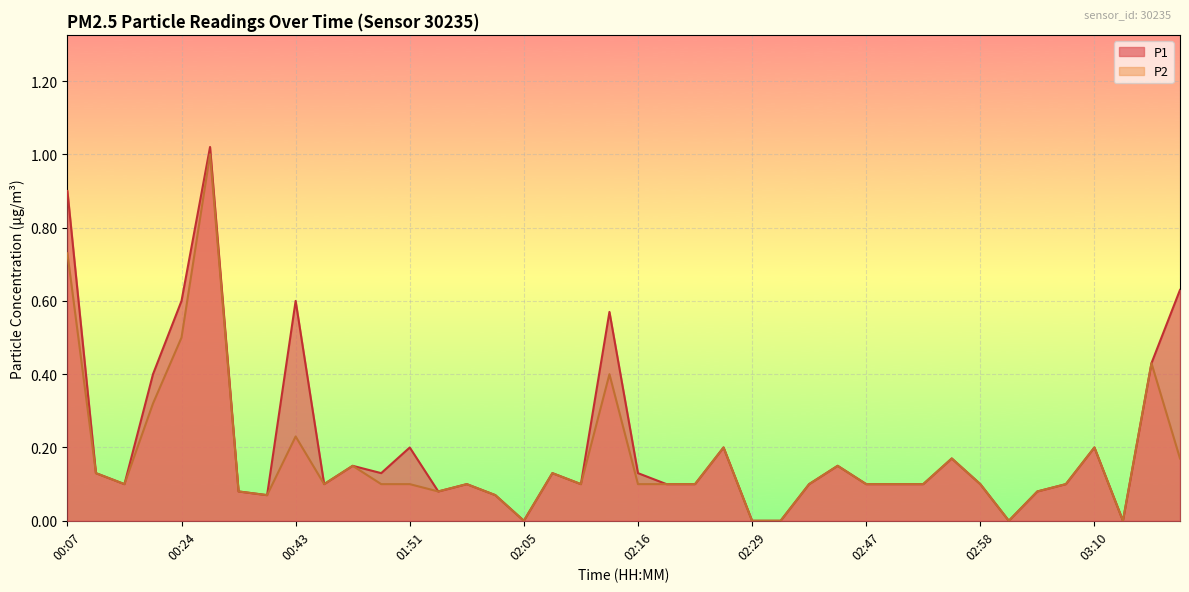

True or false: P1 and P2 intersect in this chart.

False